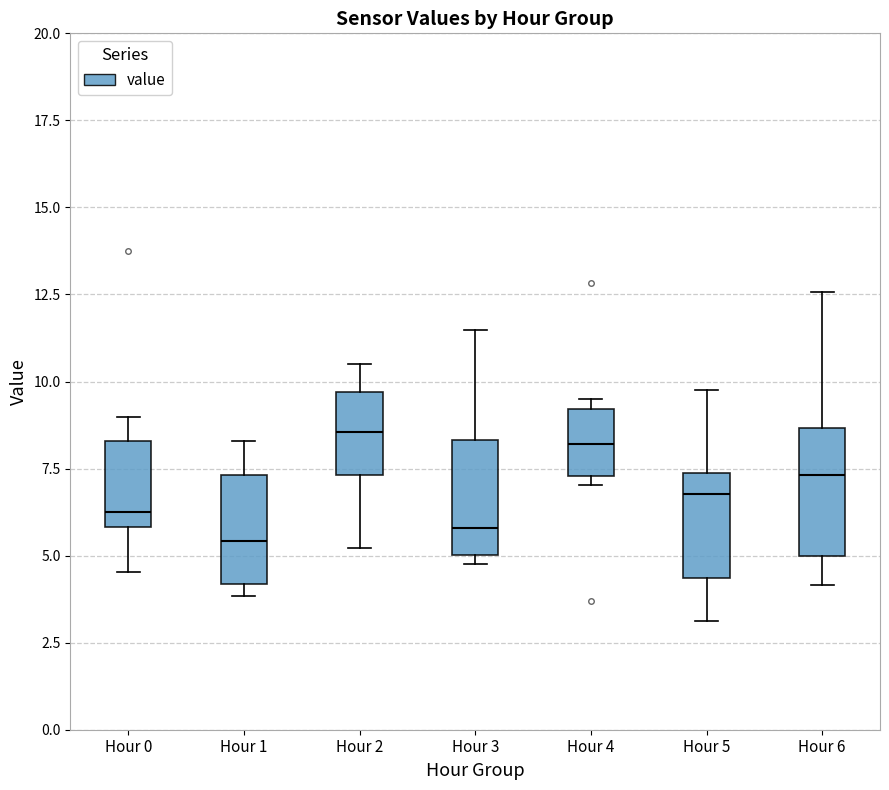

Where does the upper whisker of the box for Hour 5 end on the y-axis? The values are not printed on the chart, so give them approximately, as read against the axis.

10.0